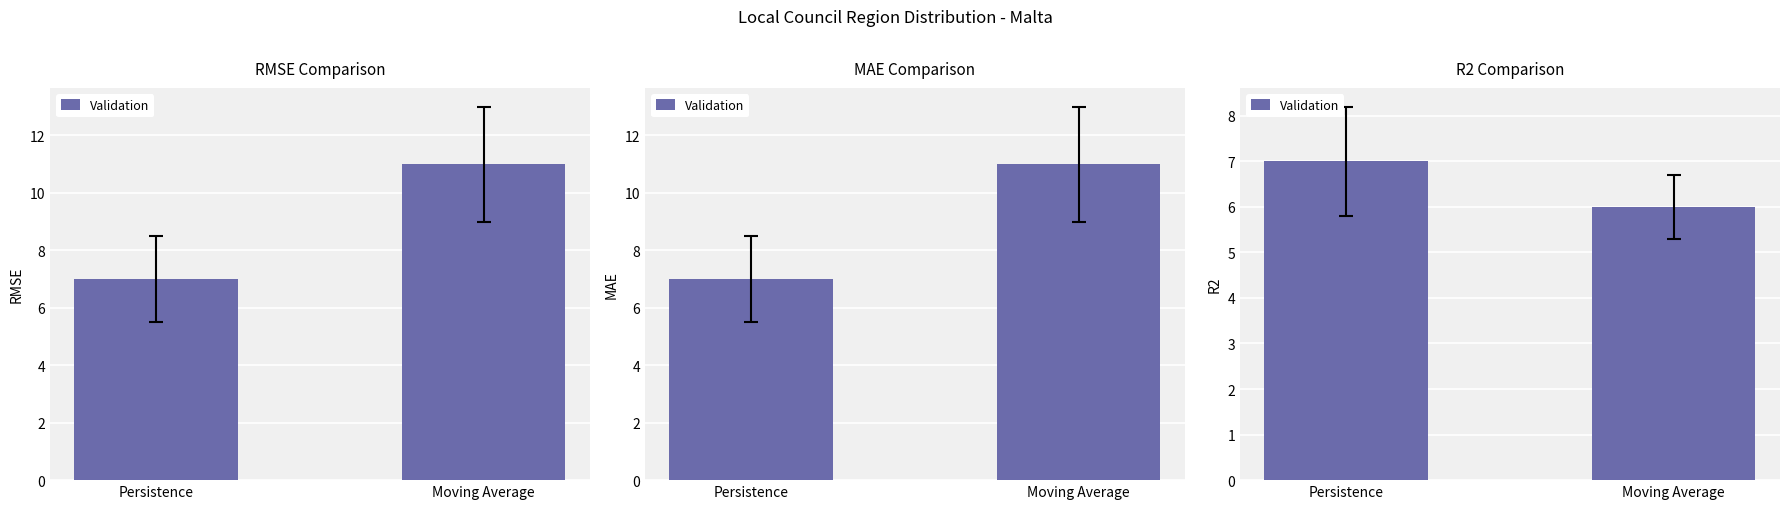

List the labels in order of value, largest first.

Persistence, Moving Average